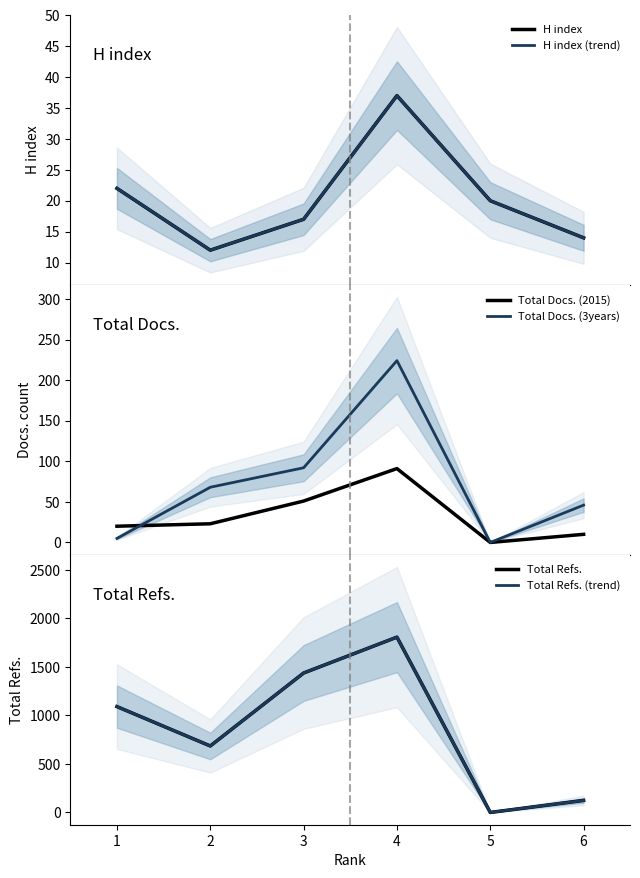

True or false: Total Refs. (trend) and H index cross at least once.

True